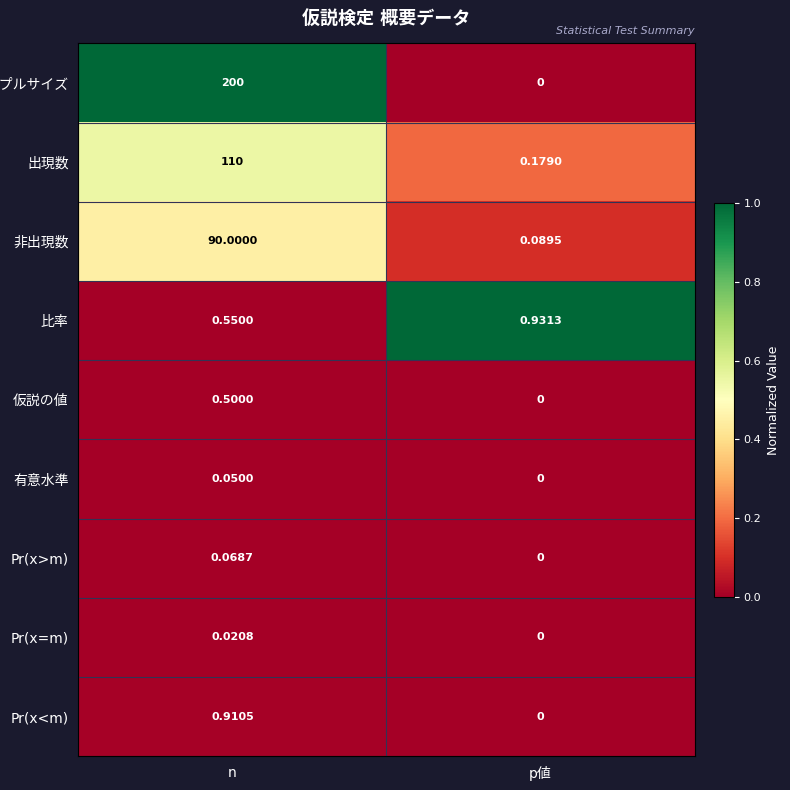

What is the difference between the highest and lowest values at n?

200.0